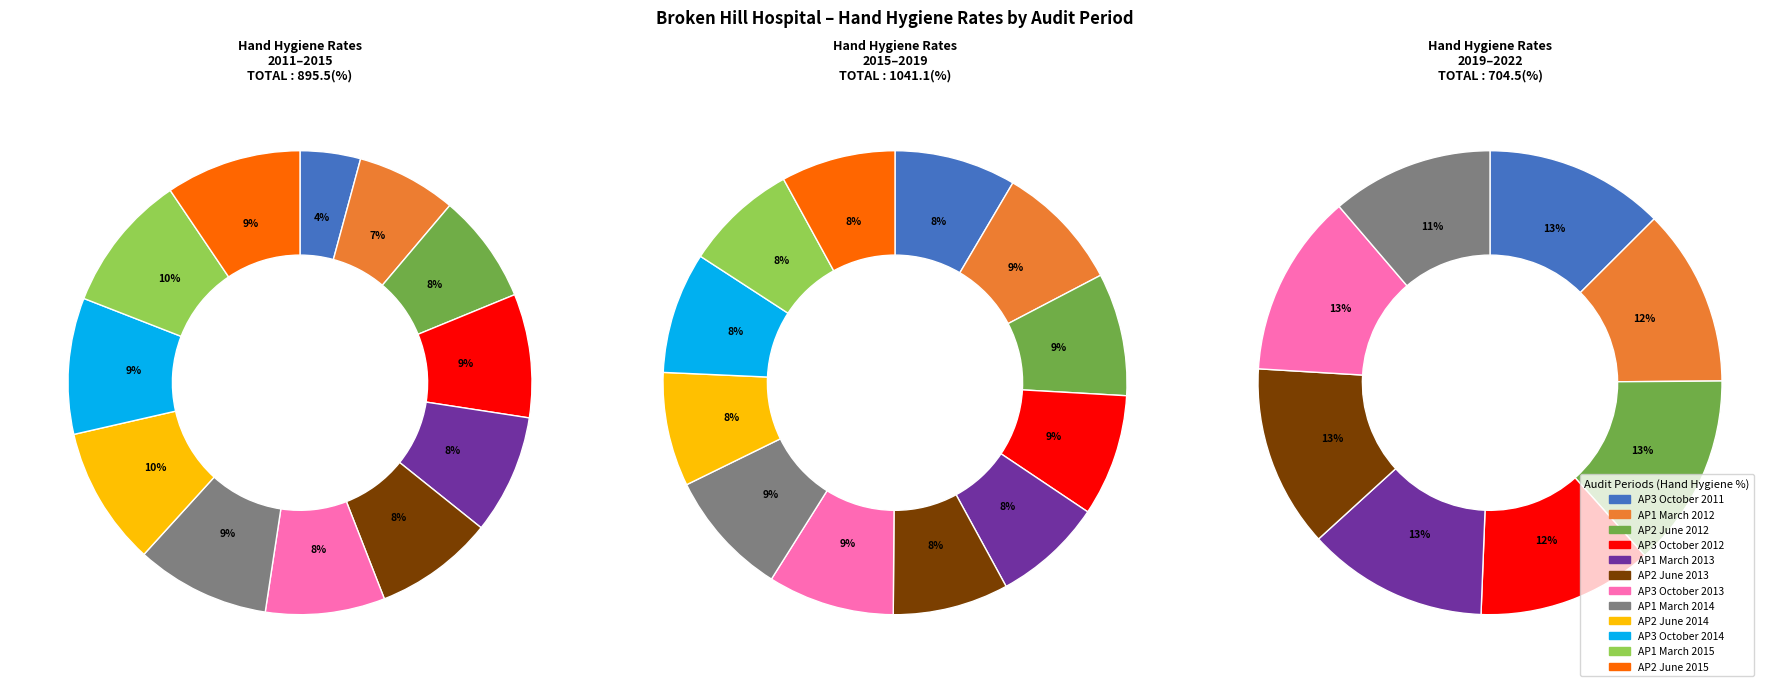

To the nearest percent, what is the difference between the largest and smallest slice percentages?

5%